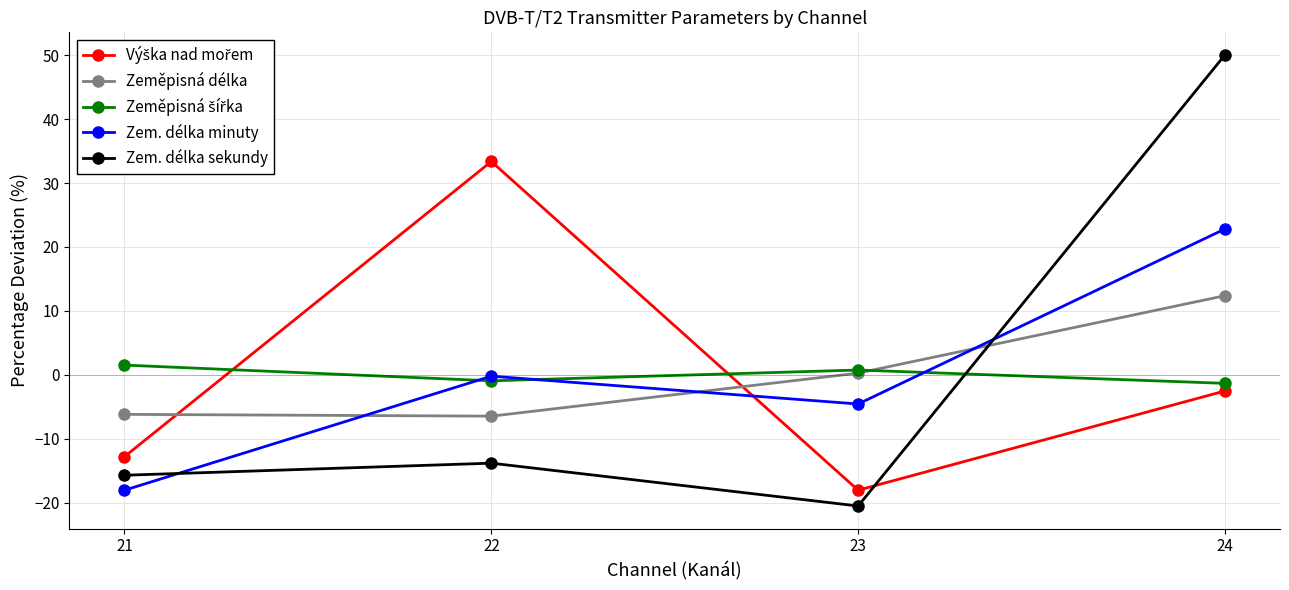

At which category does Zeměpisná délka reach its first local valley?

22